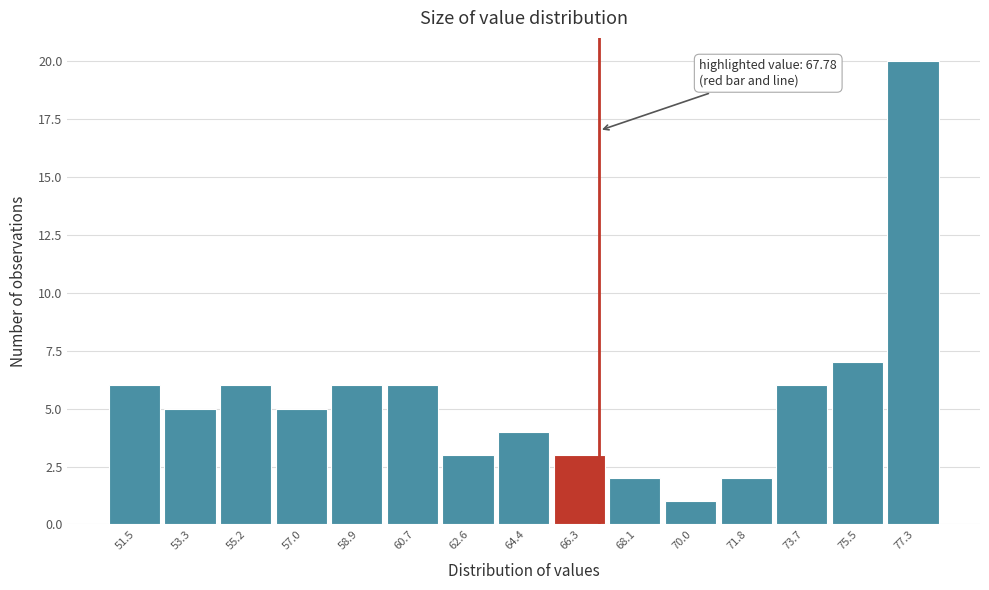

Reading left to right, what are all the values shown in this chart?

51.5=6	53.3=5	55.2=6	57.0=5	58.9=6	60.7=6	62.6=3	64.4=4	66.3=3	68.1=2	70.0=1	71.8=2	73.7=6	75.5=7	77.3=20